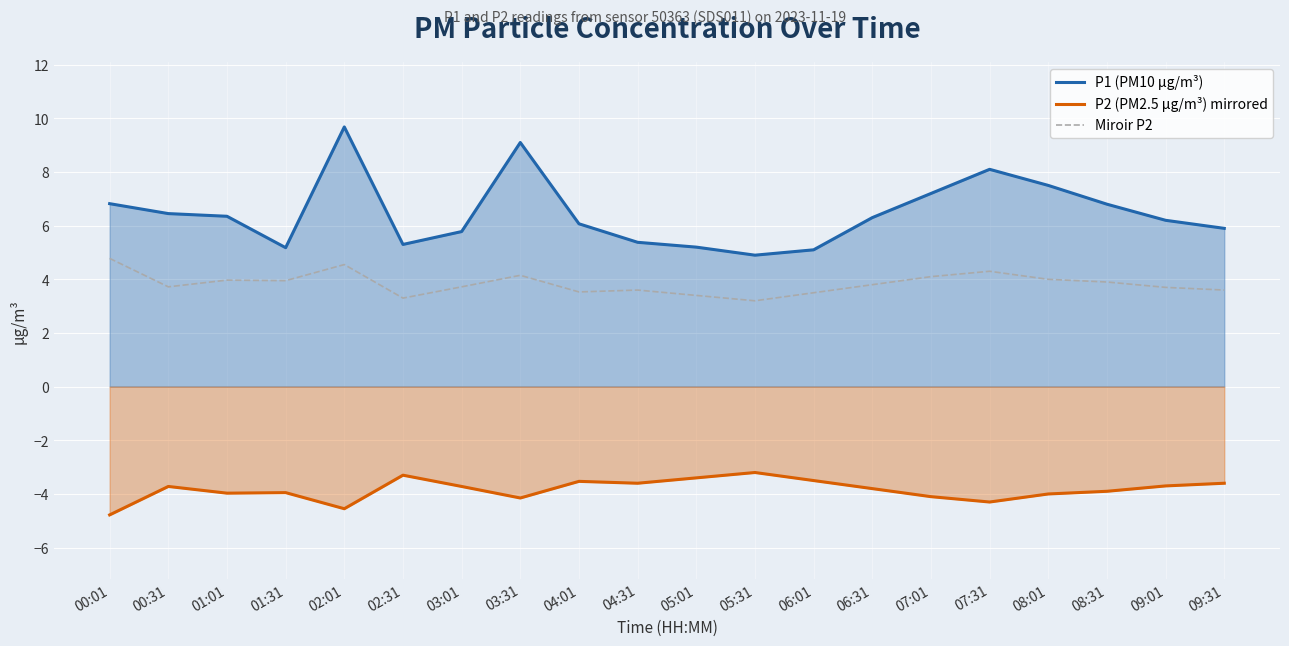

Reading left to right, what are all the values shown in this chart?

P1 (PM10 µg/m³): 00:01=6.8	00:31=6.5	01:01=6.3	01:31=5.2	02:01=9.7	02:31=5.3	03:01=5.8	03:31=9.1	04:01=6.1	04:31=5.4	05:01=5.2	05:31=4.9	06:01=5.1	06:31=6.3	07:01=7.2	07:31=8.1	08:01=7.5	08:31=6.8	09:01=6.2	09:31=5.9
P2 (PM2.5 µg/m³) mirrored: 00:01=-4.8	00:31=-3.7	01:01=-4.0	01:31=-4.0	02:01=-4.5	02:31=-3.3	03:01=-3.7	03:31=-4.2	04:01=-3.5	04:31=-3.6	05:01=-3.4	05:31=-3.2	06:01=-3.5	06:31=-3.8	07:01=-4.1	07:31=-4.3	08:01=-4.0	08:31=-3.9	09:01=-3.7	09:31=-3.6
Miroir P2: 00:01=4.8	00:31=3.7	01:01=4.0	01:31=4.0	02:01=4.5	02:31=3.3	03:01=3.7	03:31=4.2	04:01=3.5	04:31=3.6	05:01=3.4	05:31=3.2	06:01=3.5	06:31=3.8	07:01=4.1	07:31=4.3	08:01=4.0	08:31=3.9	09:01=3.7	09:31=3.6